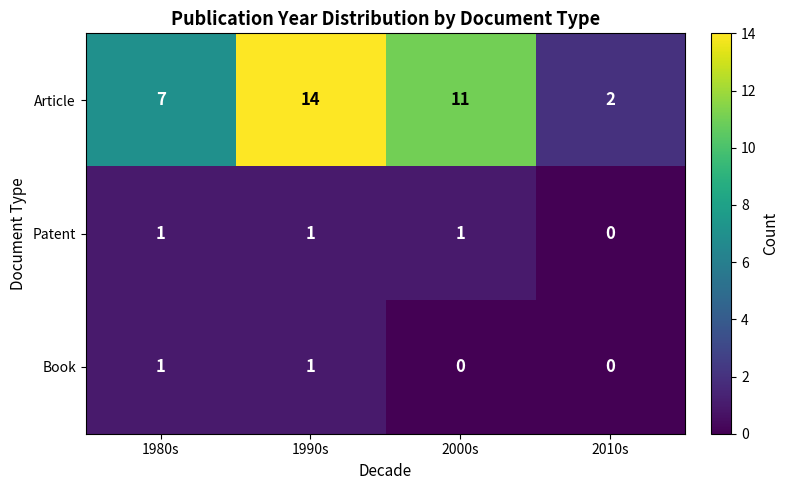

Is it true that Article equals 3 at 2010s?

False